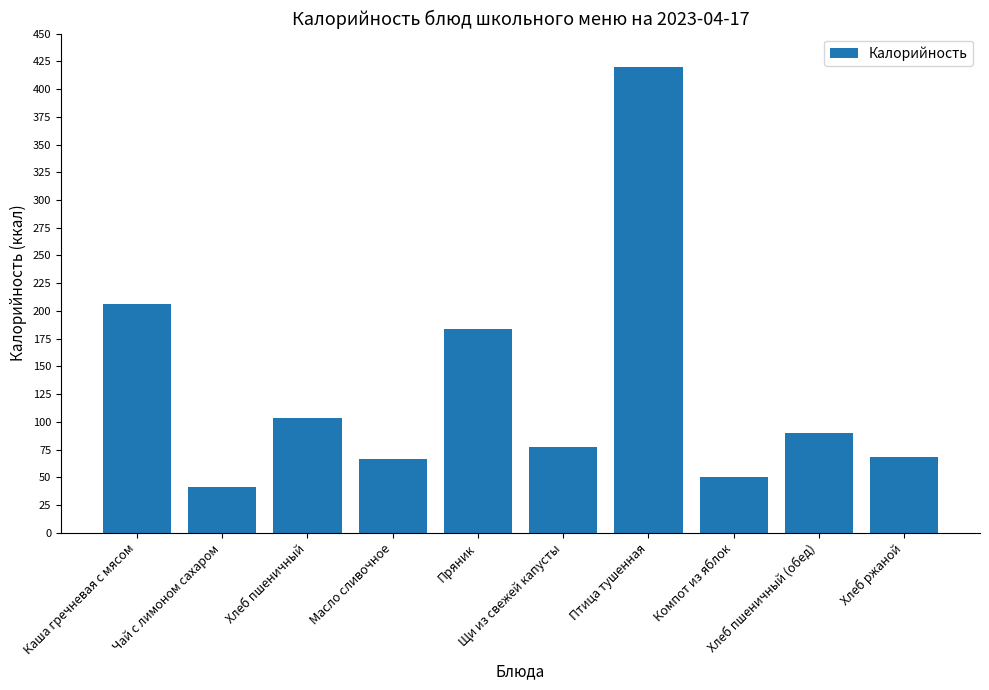

Count the number of categories in the chart.

10